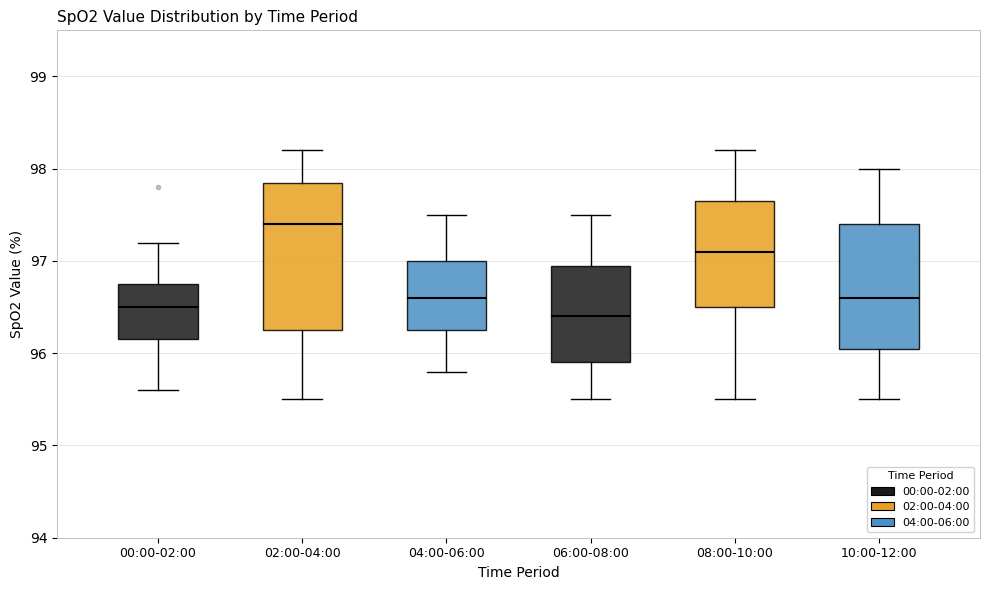

Which box has the highest median line?

02:00-04:00